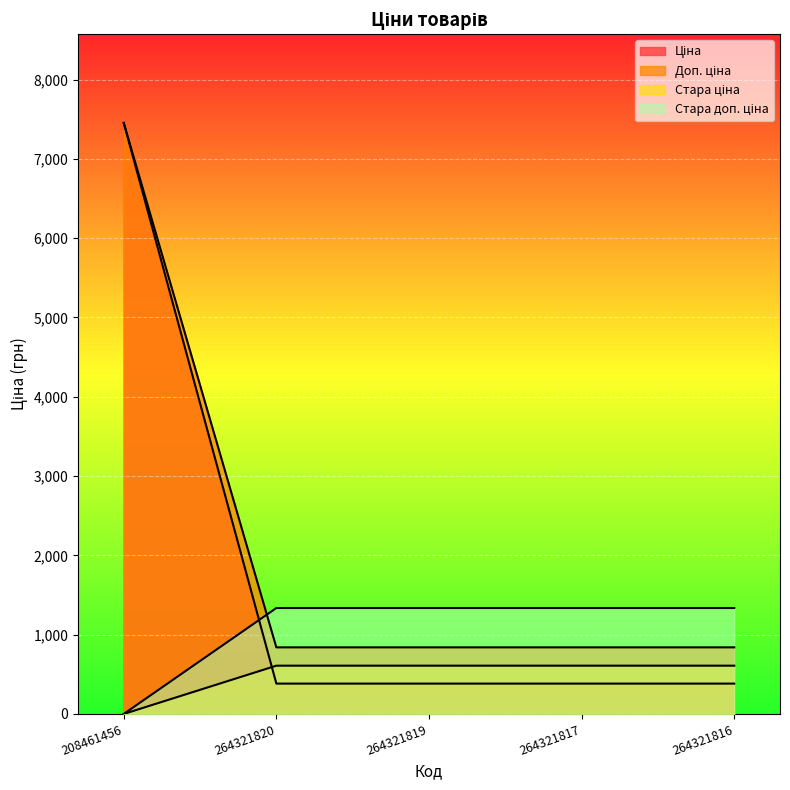

What is the label of the 4th point from the left?

264321817